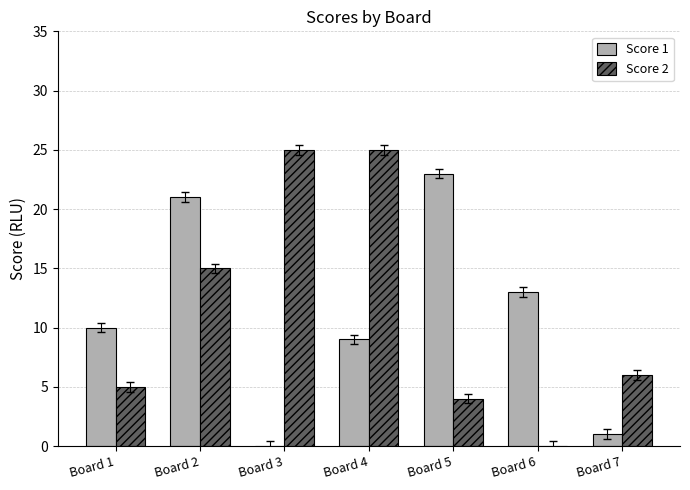

How many data points does each series have?

7